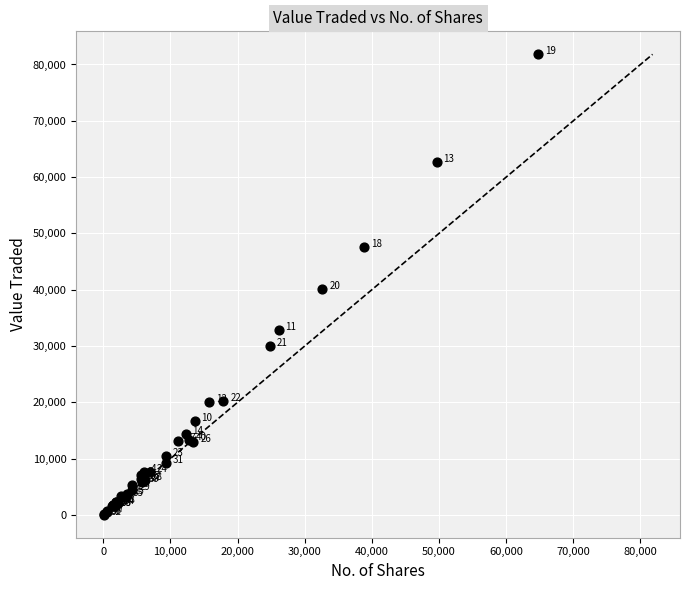

What Y value in the scatter plot is closest to 40924?

40160